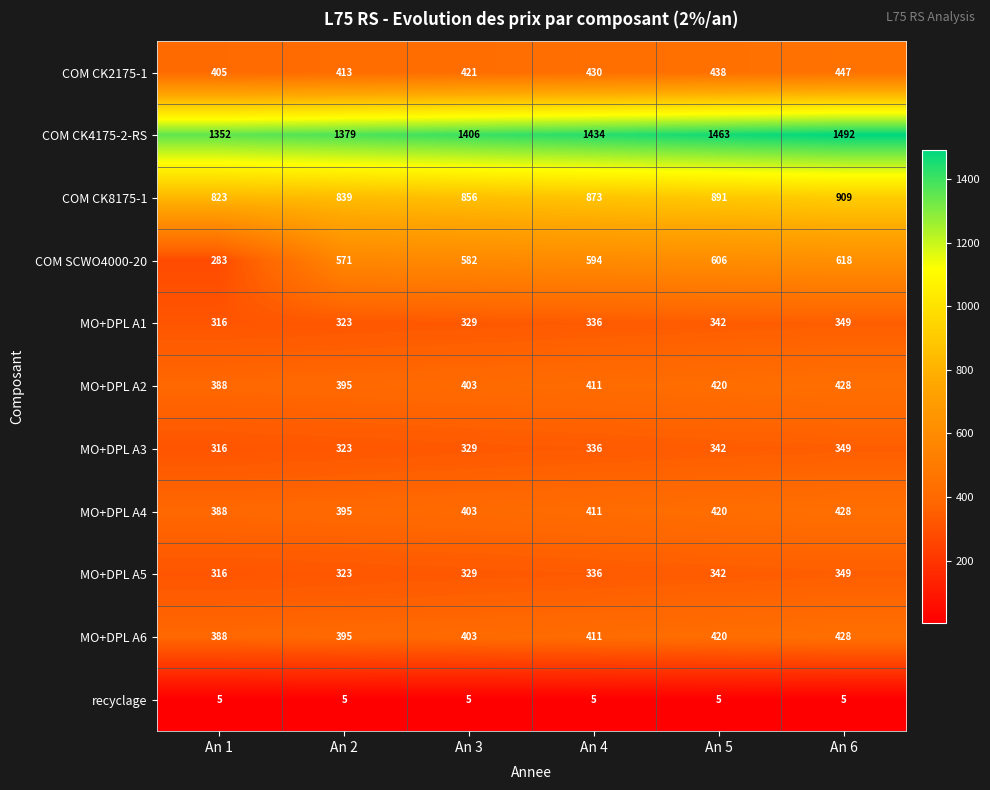

Rank the categories by COM CK8175-1 value from lowest to highest.

An 1, An 2, An 3, An 4, An 5, An 6